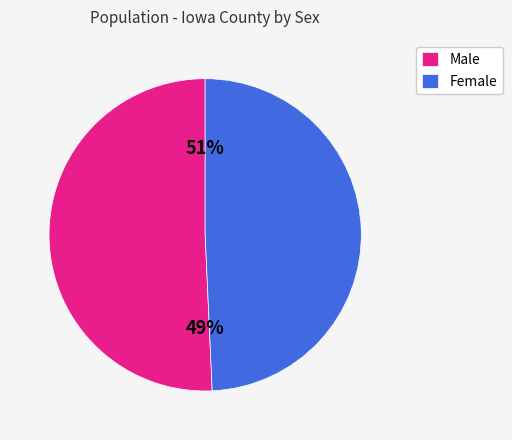

What percentage is the Male slice, to the nearest percent?

51%